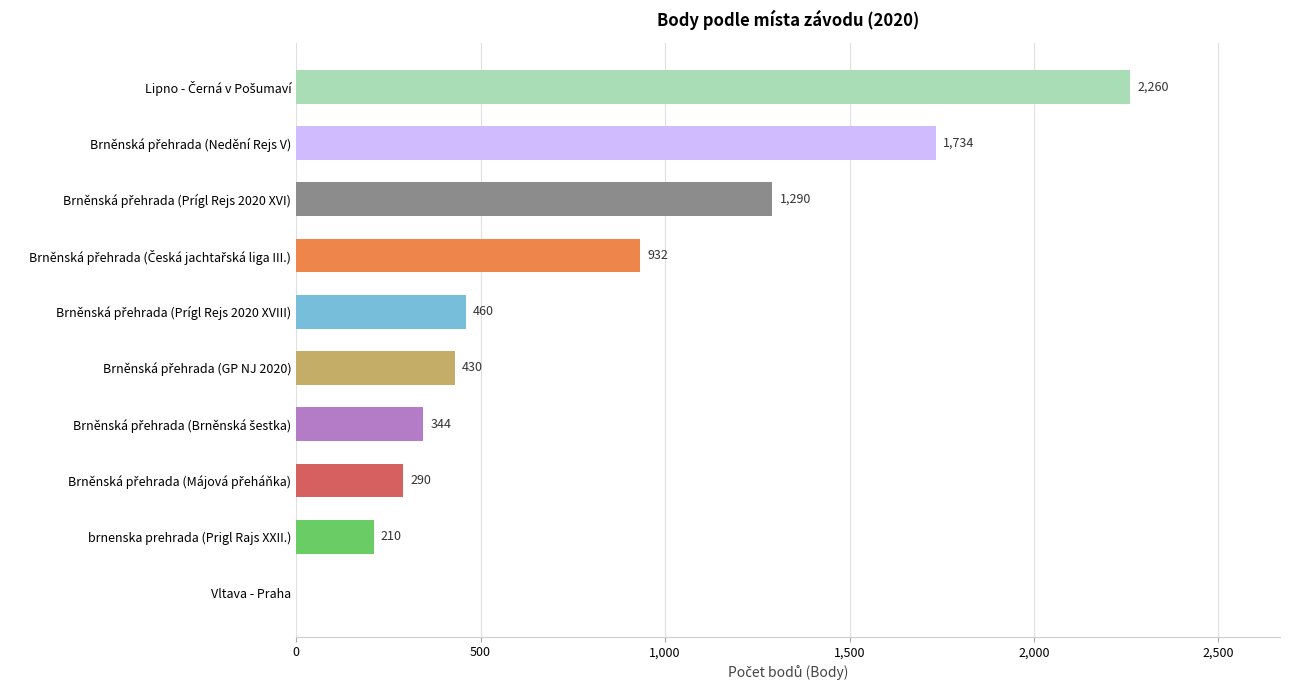

Count the number of data series in this chart.

1